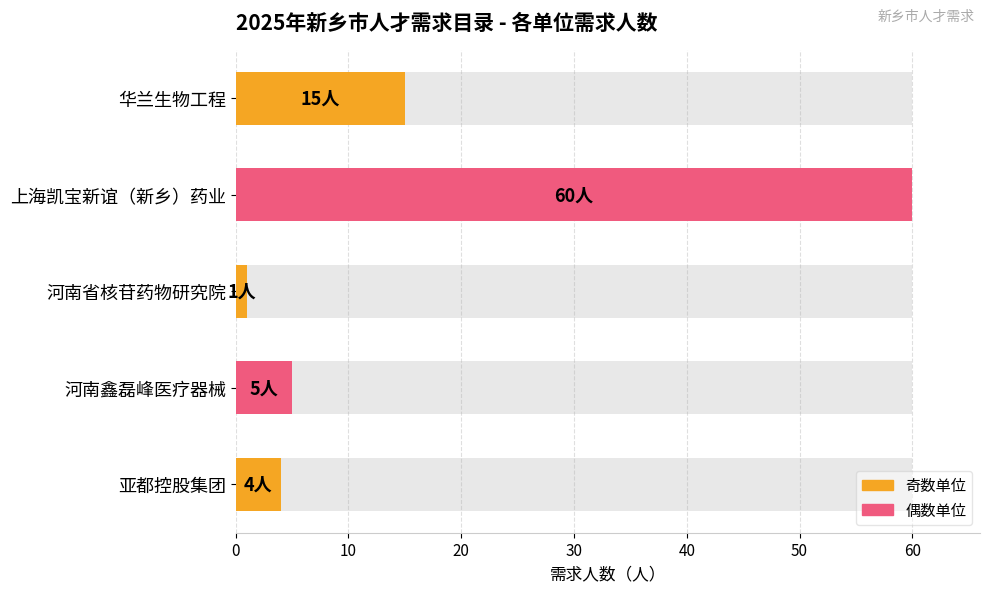

How many bars are there in total?

5